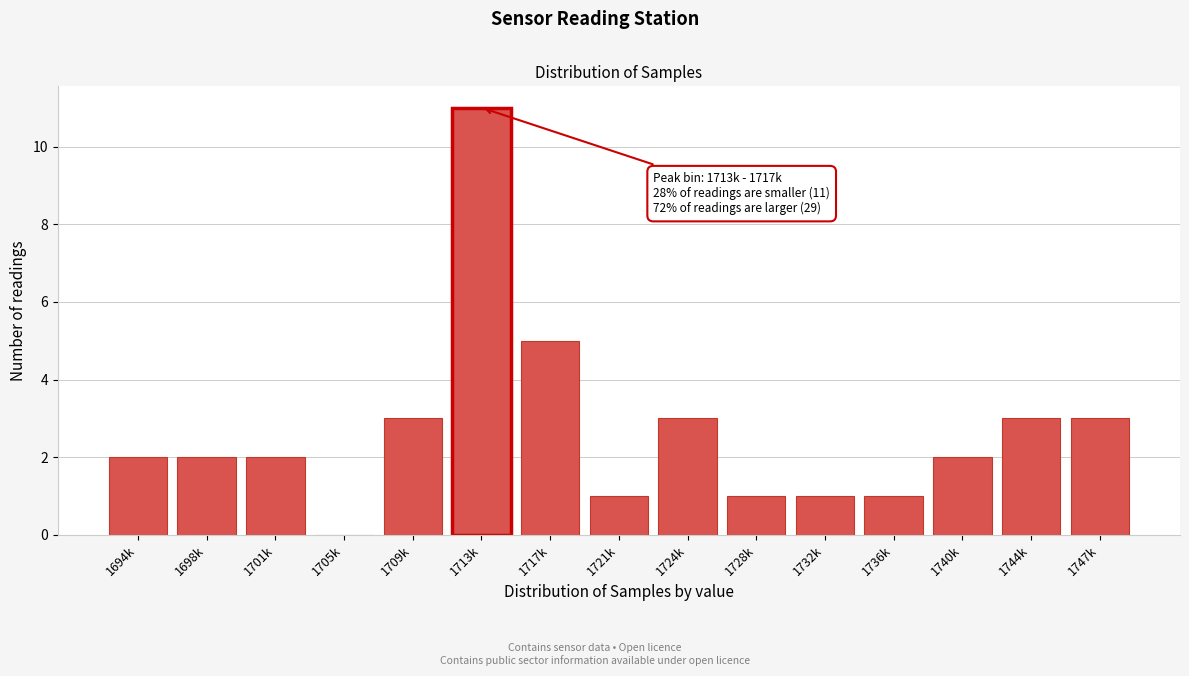

Reading right to left, what are all the values shown in this chart?

1747k=3	1744k=3	1740k=2	1736k=1	1732k=1	1728k=1	1724k=3	1721k=1	1717k=5	1713k=11	1709k=3	1705k=0	1701k=2	1698k=2	1694k=2